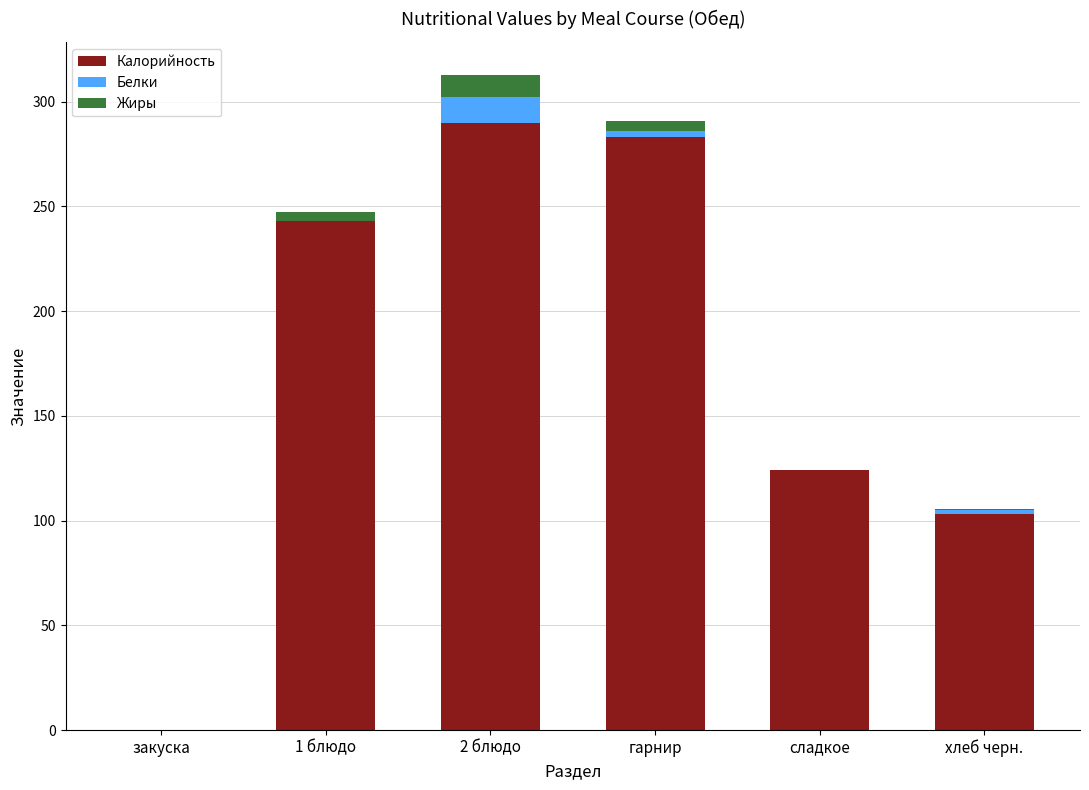

What is the maximum value for Калорийность?

290.0